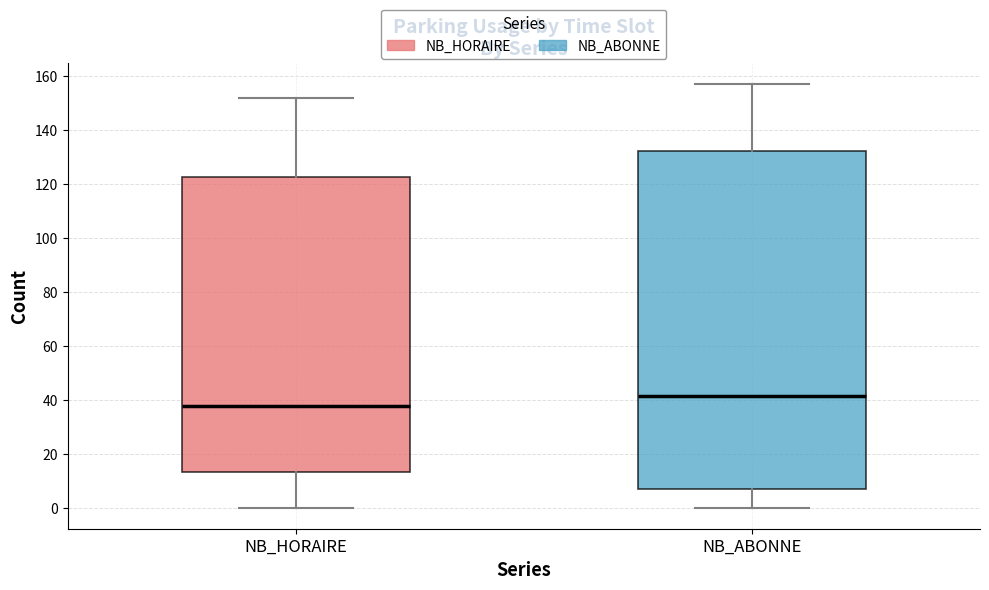

Reading left to right, read every box against the y-axis: the position of its median line, the range the box covers, and the ends of its whiskers. The values are not printed on the chart, so give them approximately, as read against the axis.

NB_HORAIRE: median 38, box 14 to 122, whiskers 0 to 152
NB_ABONNE: median 42, box 6 to 132, whiskers 0 to 158